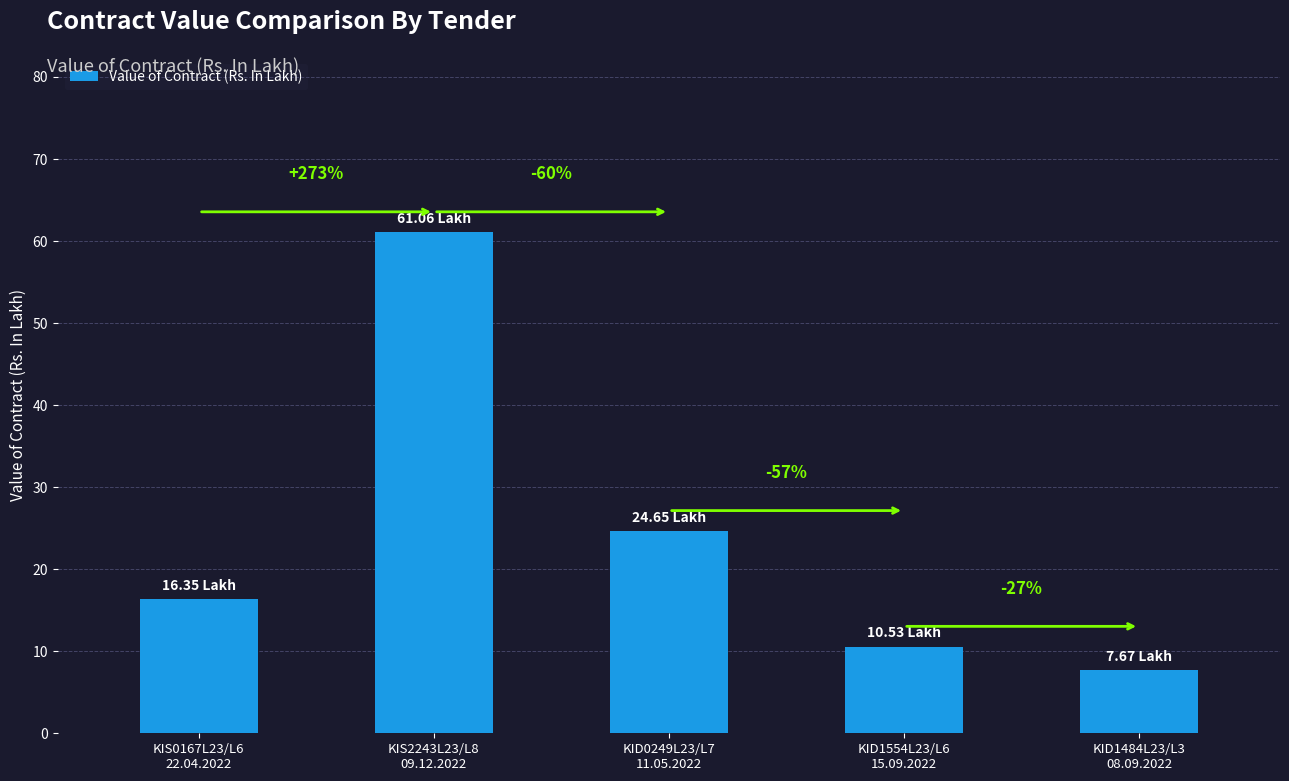

What position from the left is KIS2243L23/L8
09.12.2022?

2